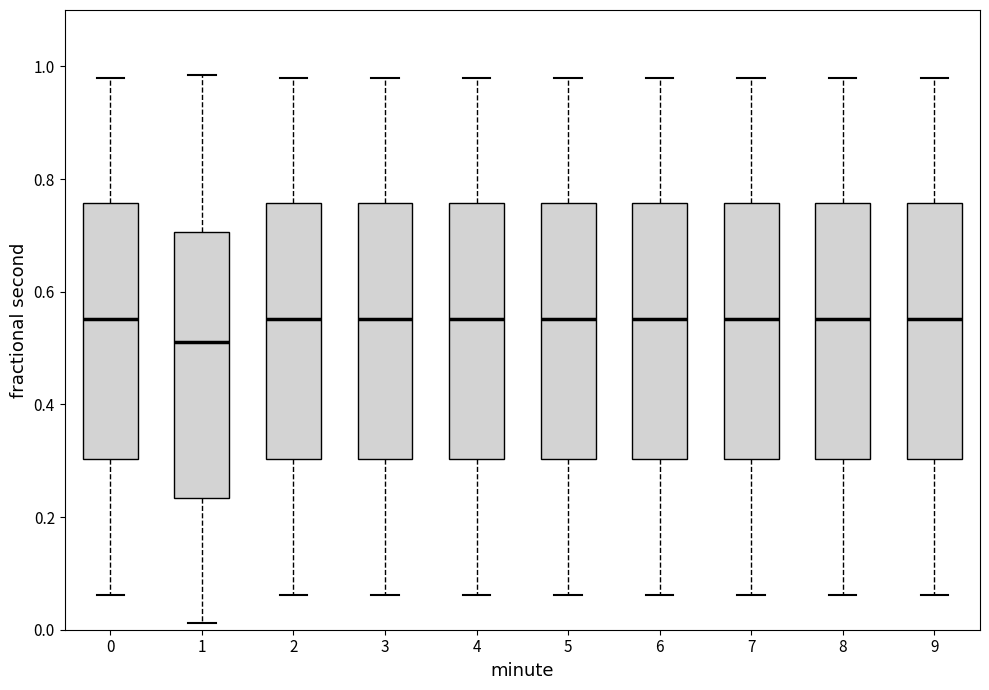

Reading left to right, transcribe this box plot: for each box, give where its median line is, the range the box spans, and where its two whiskers end, as read against the y-axis. The values are not printed on the chart, so give them approximately, as read against the axis.

0: median 0.56, box 0.30 to 0.76, whiskers 0.06 to 0.98
1: median 0.52, box 0.24 to 0.70, whiskers 0.02 to 0.98
2: median 0.56, box 0.30 to 0.76, whiskers 0.06 to 0.98
3: median 0.56, box 0.30 to 0.76, whiskers 0.06 to 0.98
4: median 0.56, box 0.30 to 0.76, whiskers 0.06 to 0.98
5: median 0.56, box 0.30 to 0.76, whiskers 0.06 to 0.98
6: median 0.56, box 0.30 to 0.76, whiskers 0.06 to 0.98
7: median 0.56, box 0.30 to 0.76, whiskers 0.06 to 0.98
8: median 0.56, box 0.30 to 0.76, whiskers 0.06 to 0.98
9: median 0.56, box 0.30 to 0.76, whiskers 0.06 to 0.98